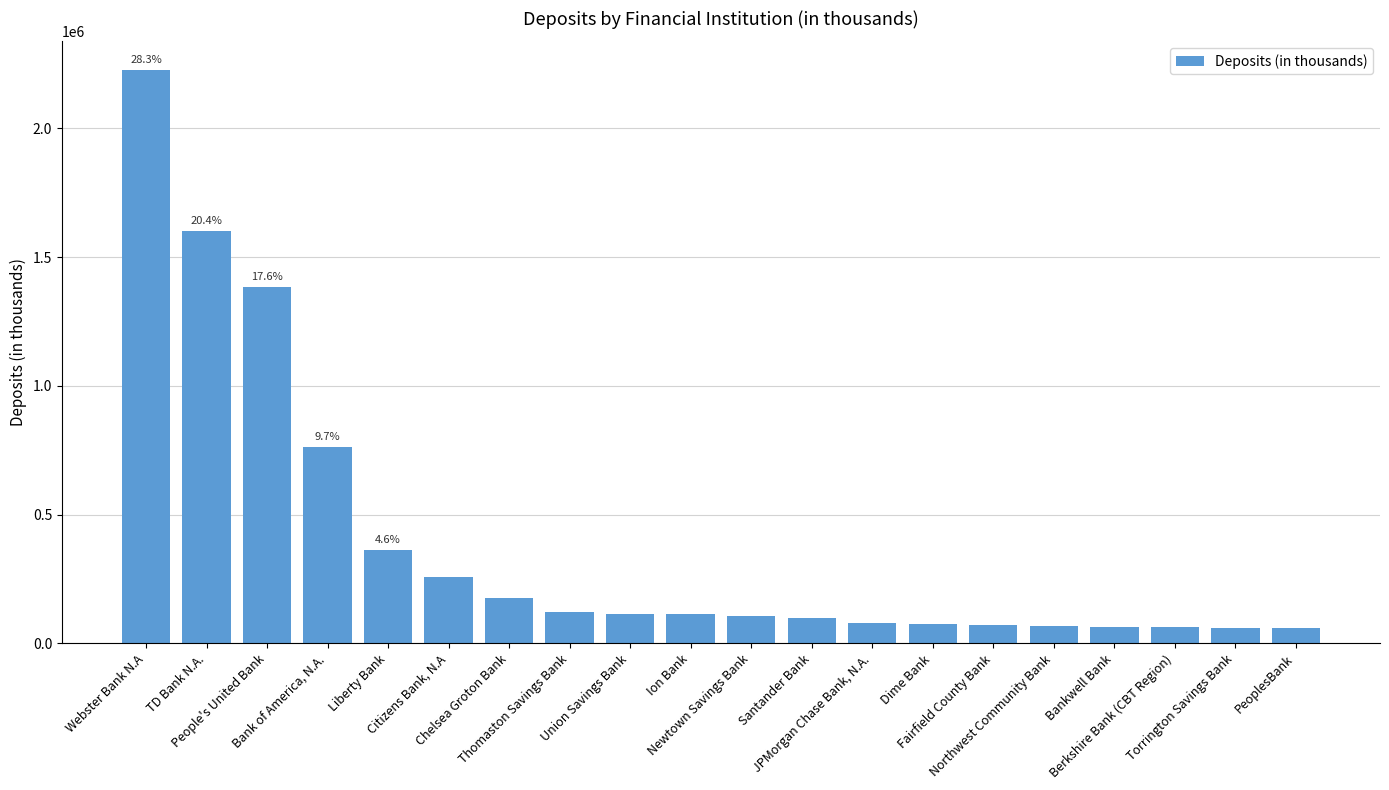

Between Union Savings Bank and Torrington Savings Bank, which is larger?

Union Savings Bank